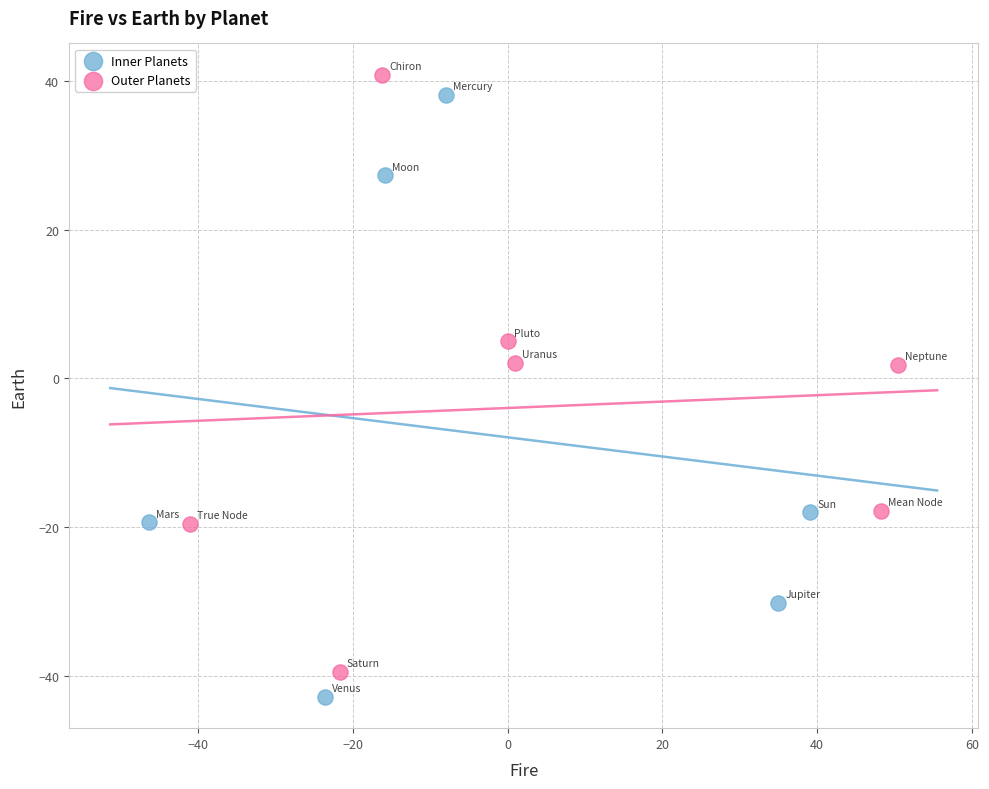

Which series reaches the maximum Y coordinate?

Outer Planets